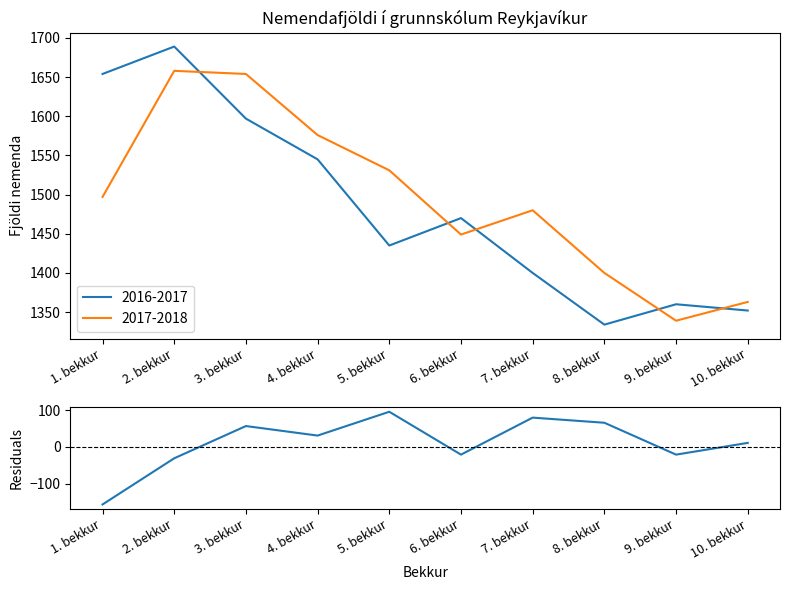

Which label corresponds to the largest value in the chart?

5. bekkur